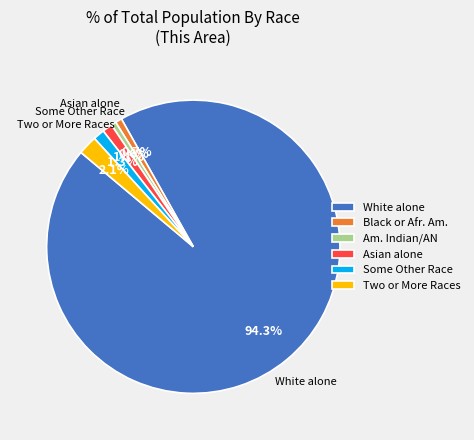

What percentage do Am. Indian/AN and White alone together represent?

94.8%